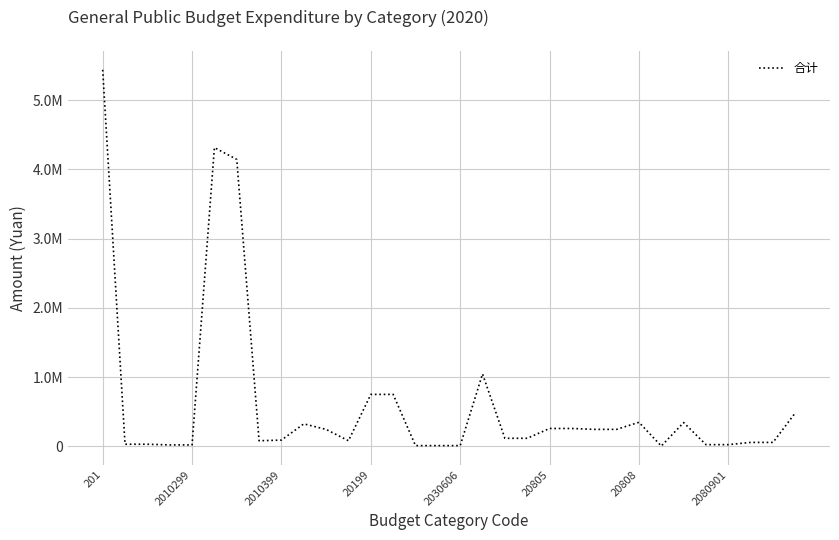

Does the chart have visible grid lines?

Yes